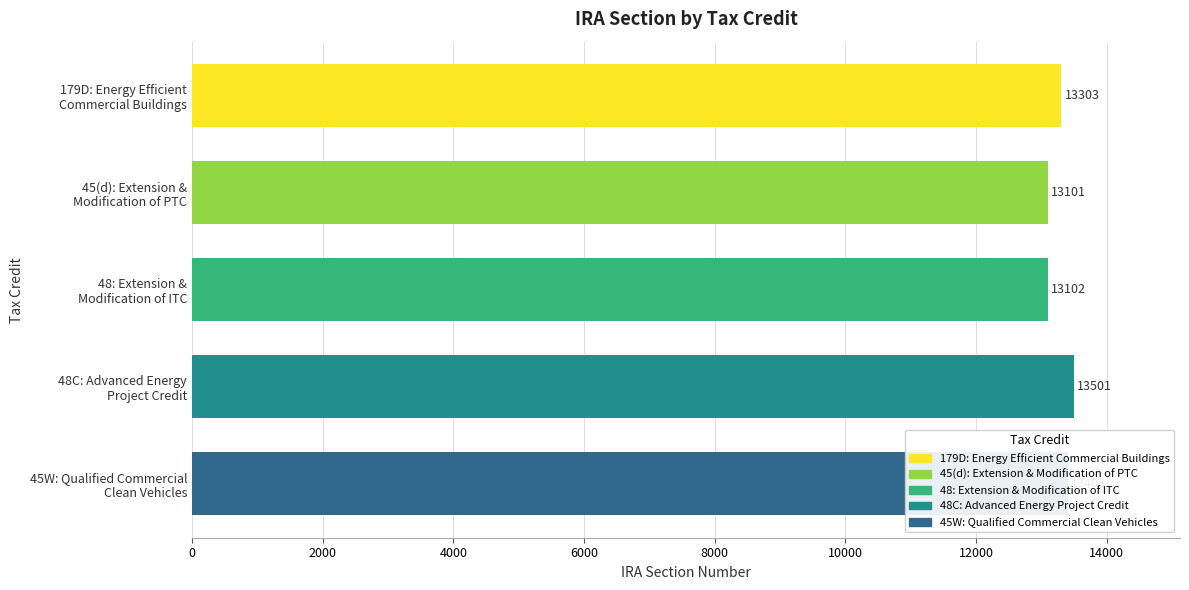

Does the chart contain stacked bars?

No